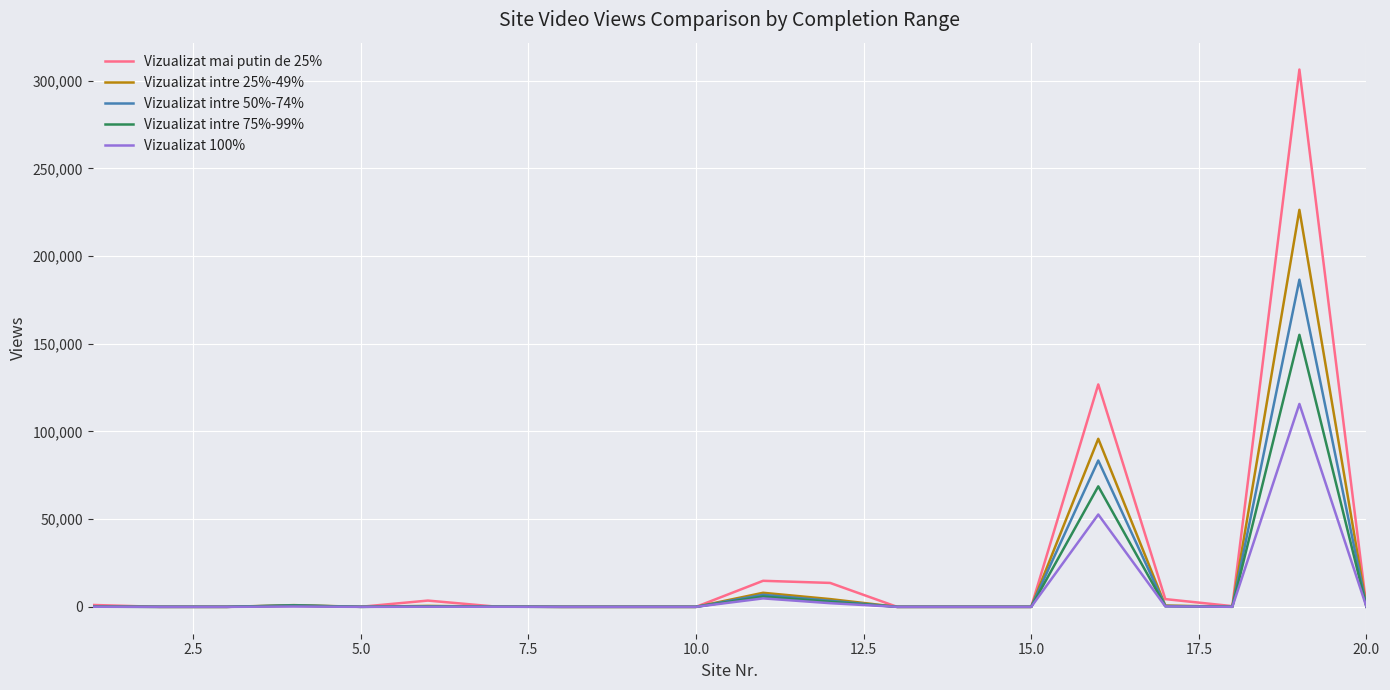

Which series has the widest spread of values?

Vizualizat mai putin de 25%